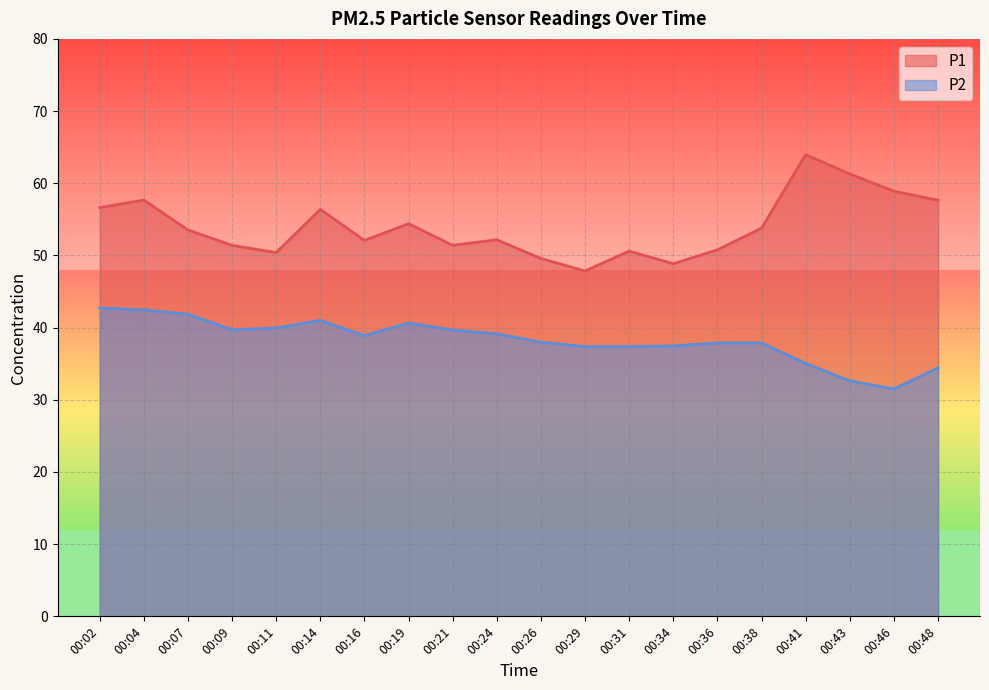

What is the sum of all P1 values?

1079.3